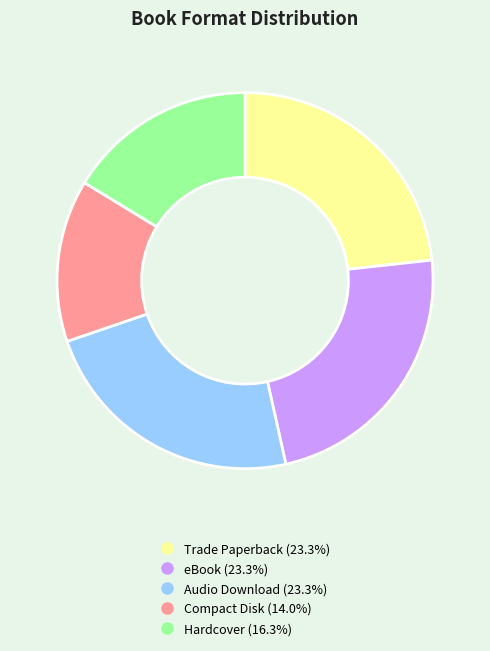

Is it true that Trade Paperback is 15% of the pie?

False